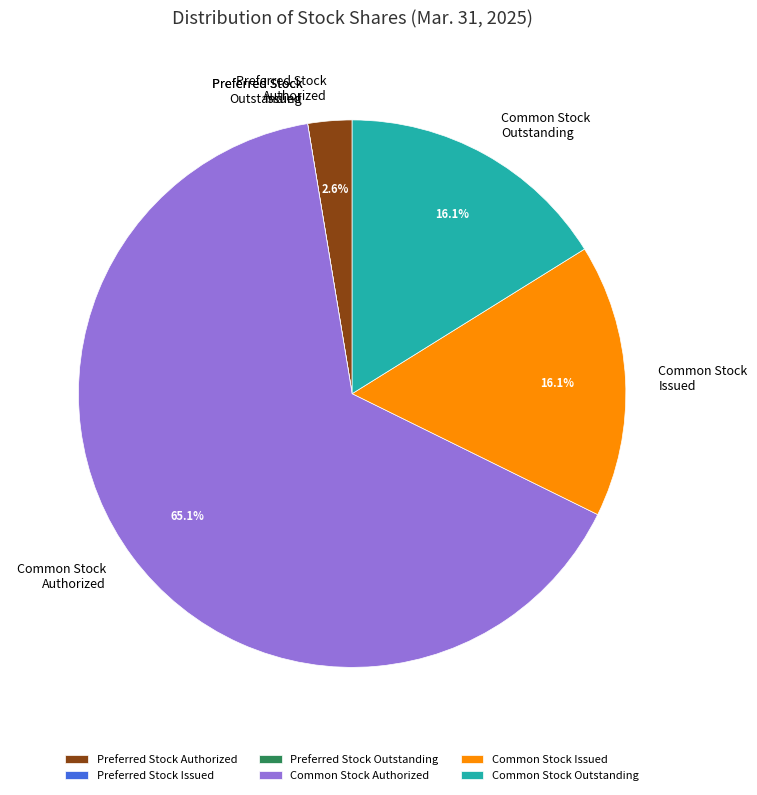

Between Preferred Stock Authorized and Common Stock Authorized, which is larger?

Common Stock Authorized